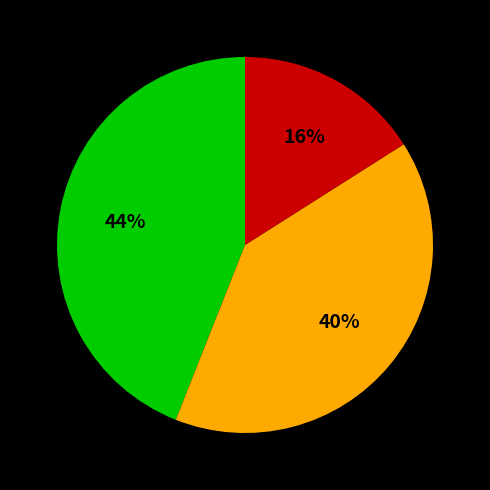

Is there any slice that represents more than half of the pie?

No